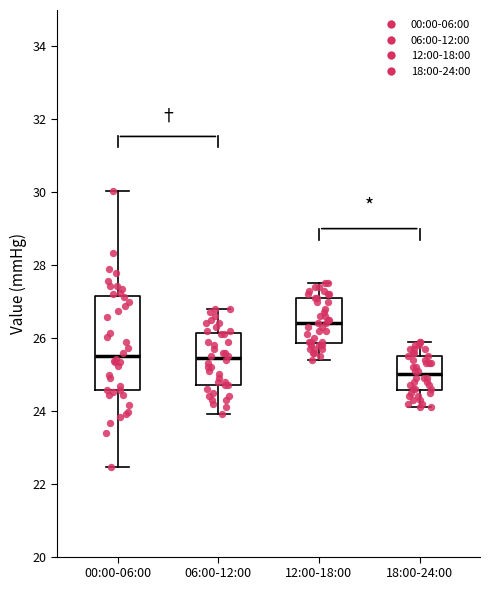

Which box is the tallest, from its lower edge to its upper edge?

00:00-06:00